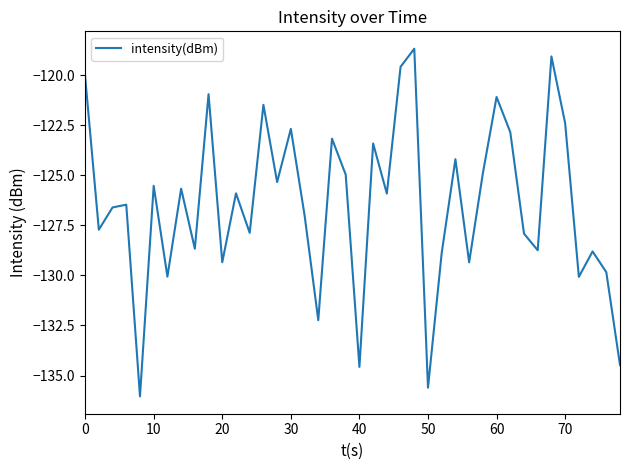

What is the greatest value displayed?

-118.7